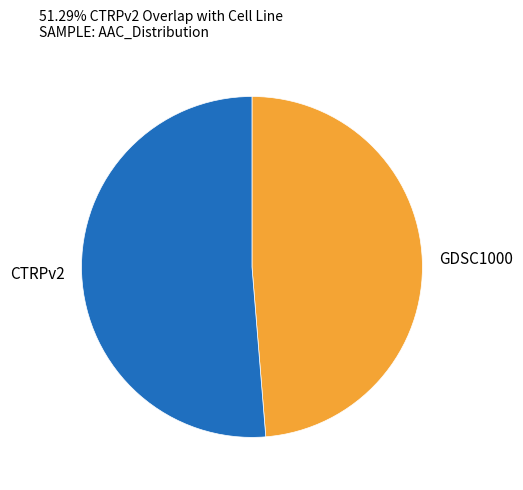

Rank the categories by value from lowest to highest.

GDSC1000, CTRPv2